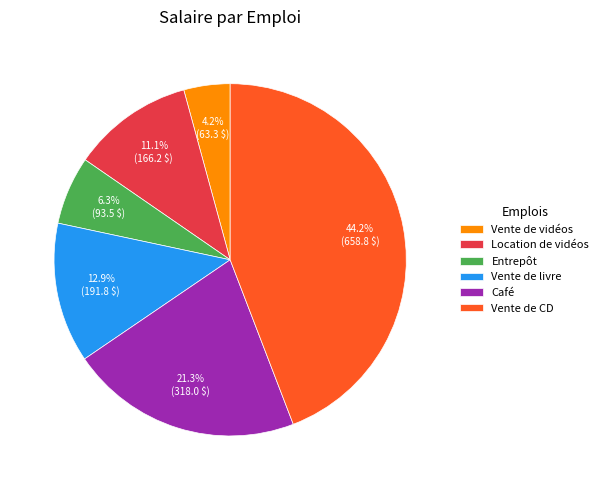

To the nearest percent, what is the average slice percentage?

17%